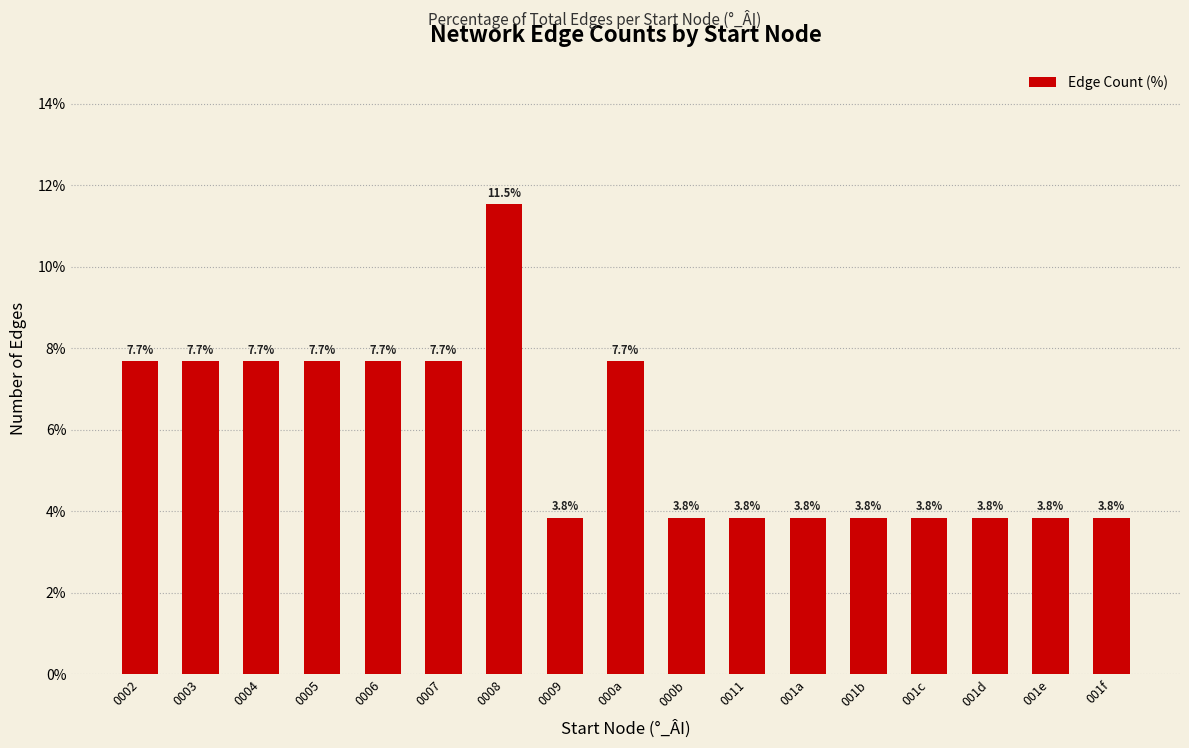

What is the minimum value shown in the chart?

3.8